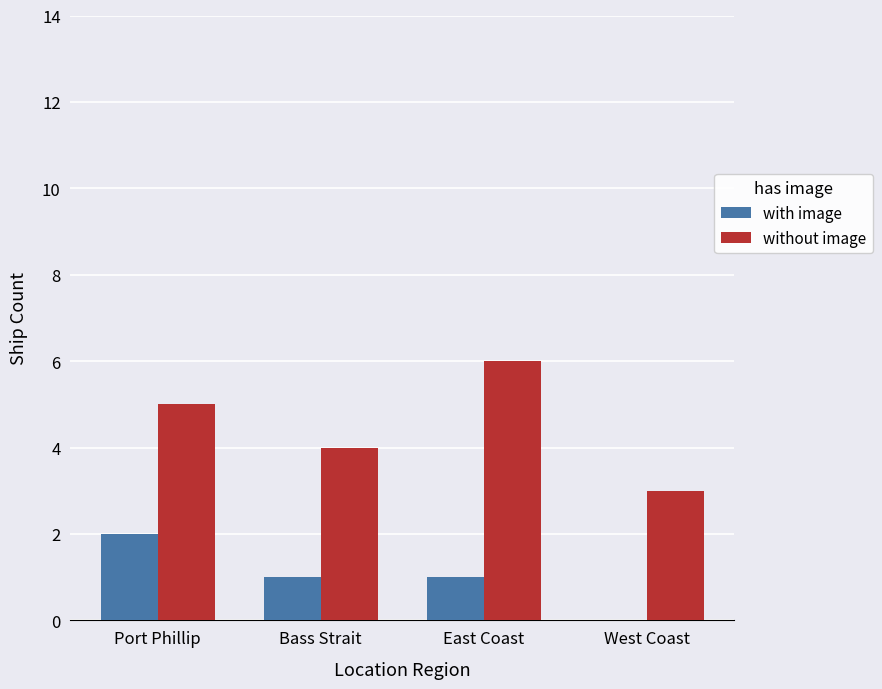

What is the sum of all with image values?

4